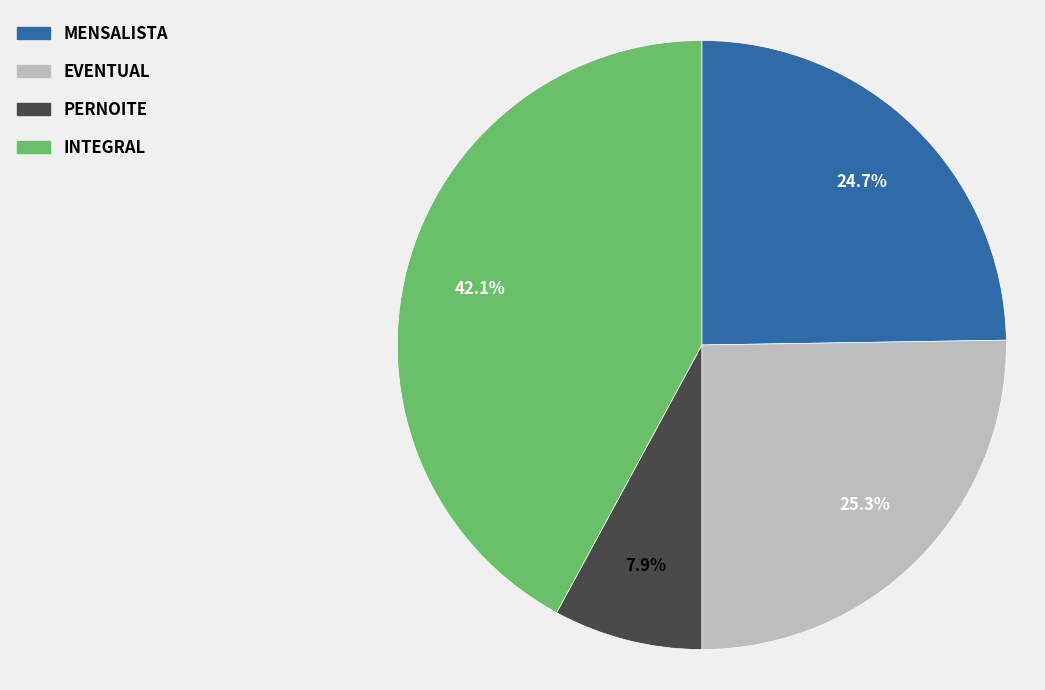

Rank the categories by value from highest to lowest.

INTEGRAL, EVENTUAL, MENSALISTA, PERNOITE